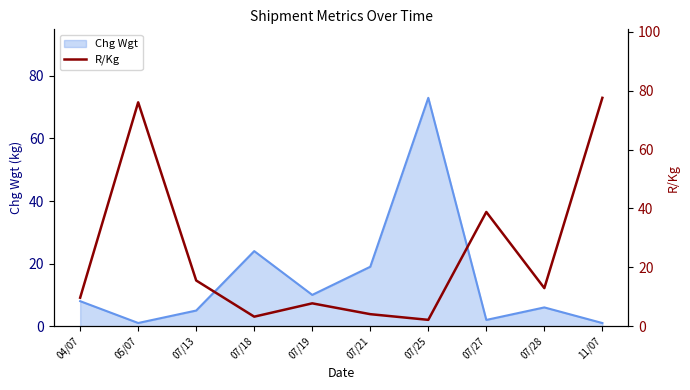

Which label corresponds to the largest value in the chart?

11/07